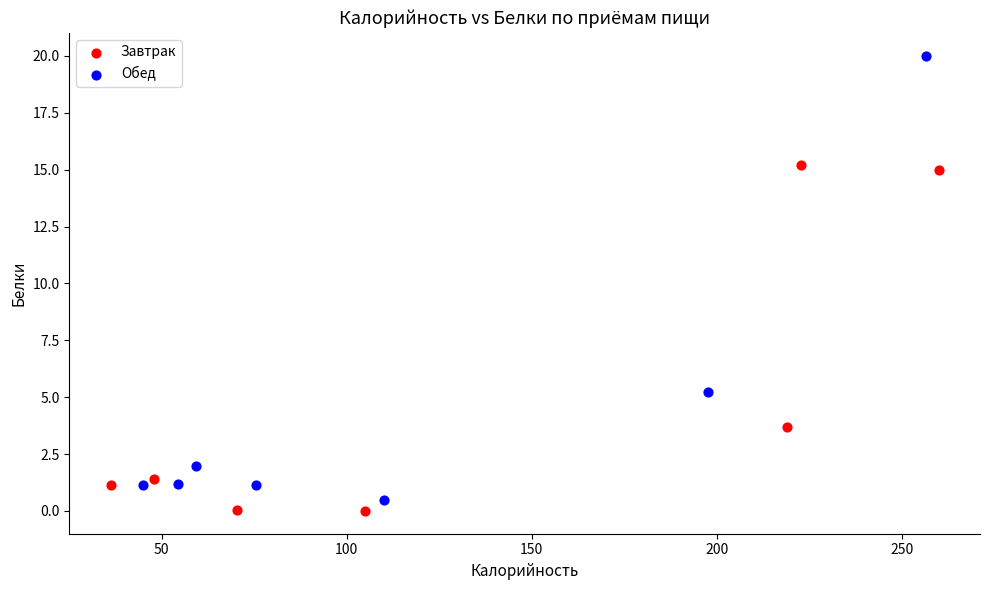

Which series contains the lowest Y value?

Завтрак